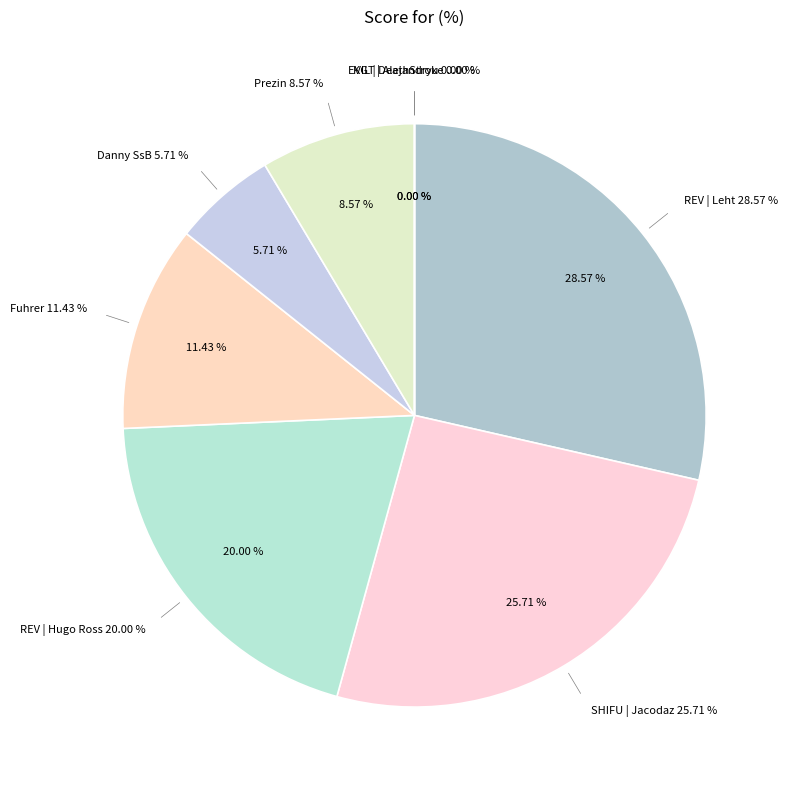

To the nearest percent, what is the difference between the largest and smallest slice percentages?

29%